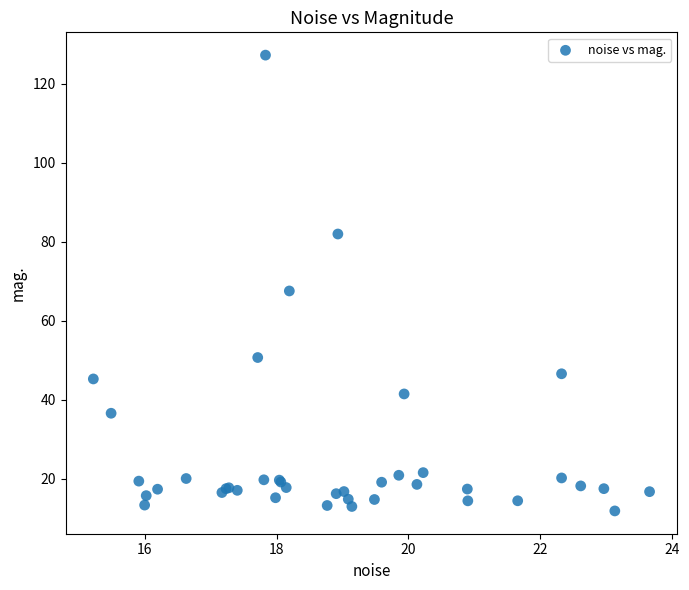

What Y value in the scatter plot is closest to 69?

67.5